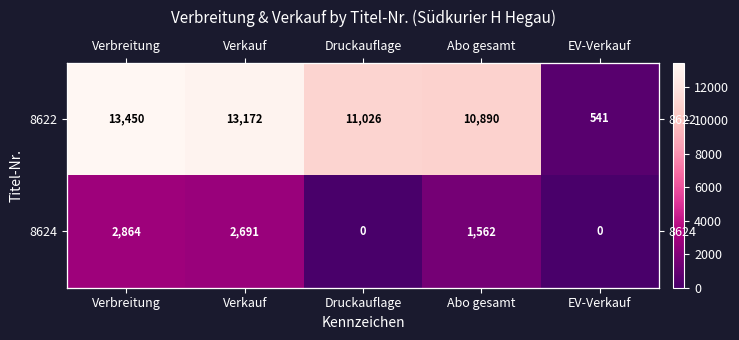

How many values in 8624 are above zero?

3